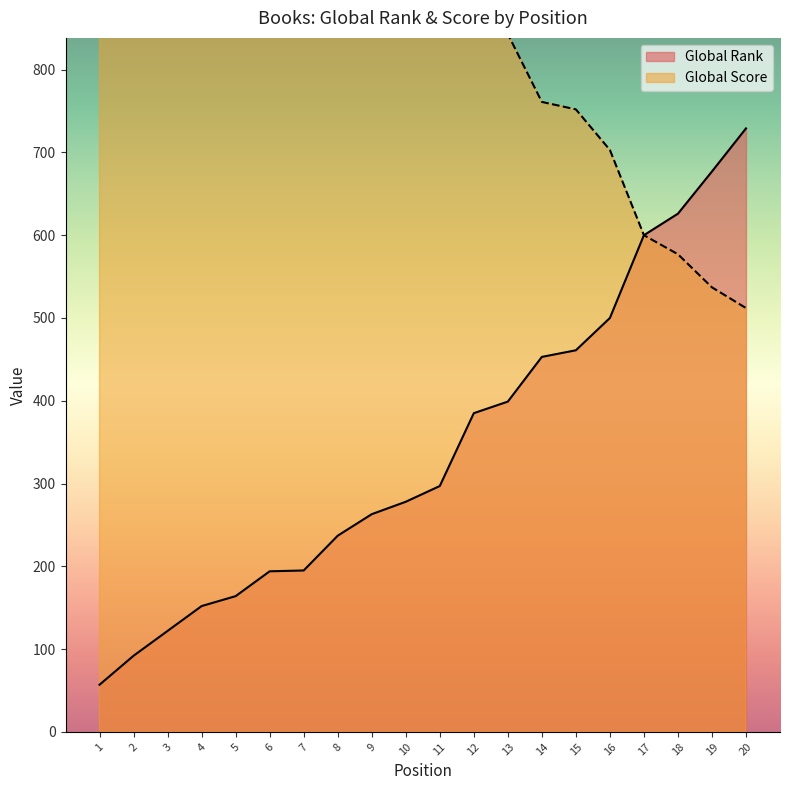

Between 9 and 12, which series saw the biggest shift?

Global Score